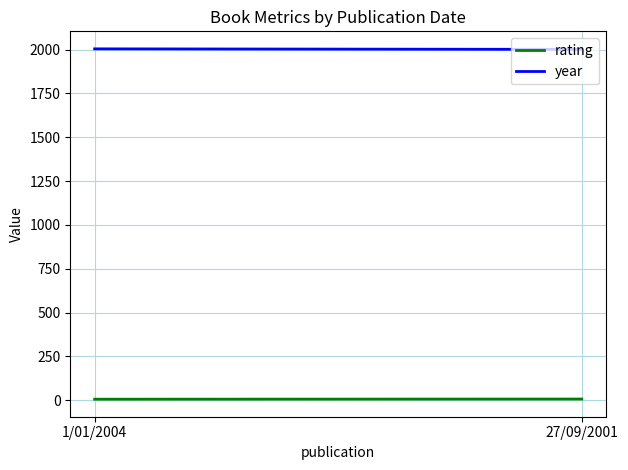

Which series changed the most between 1/01/2004 and 27/09/2001?

year